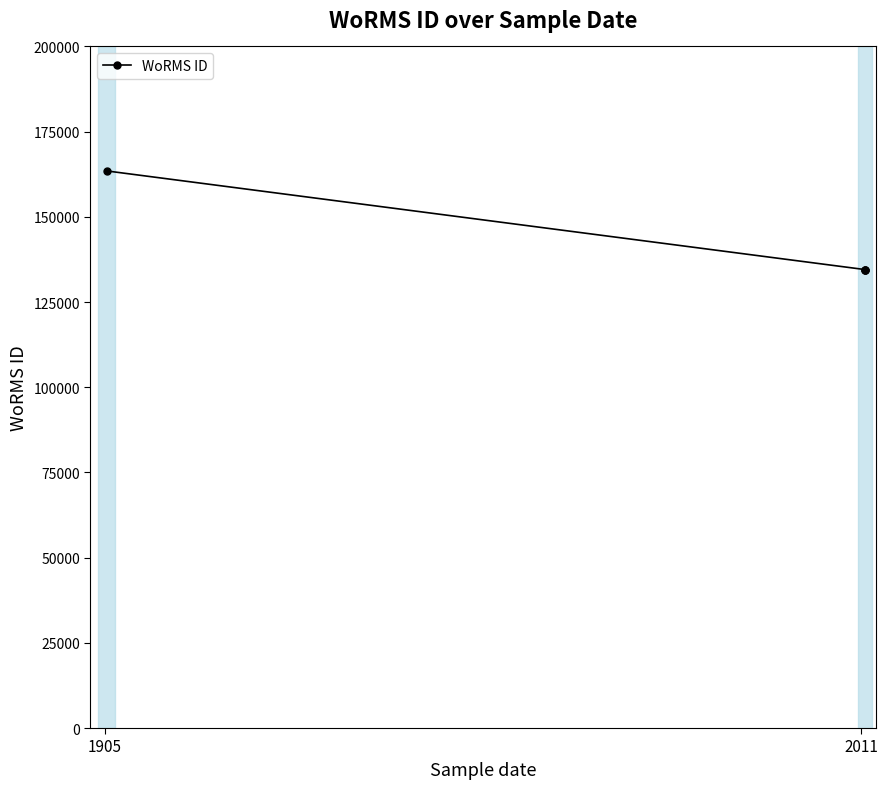

True or false: there are more than 1 points higher than both neighbors.

False